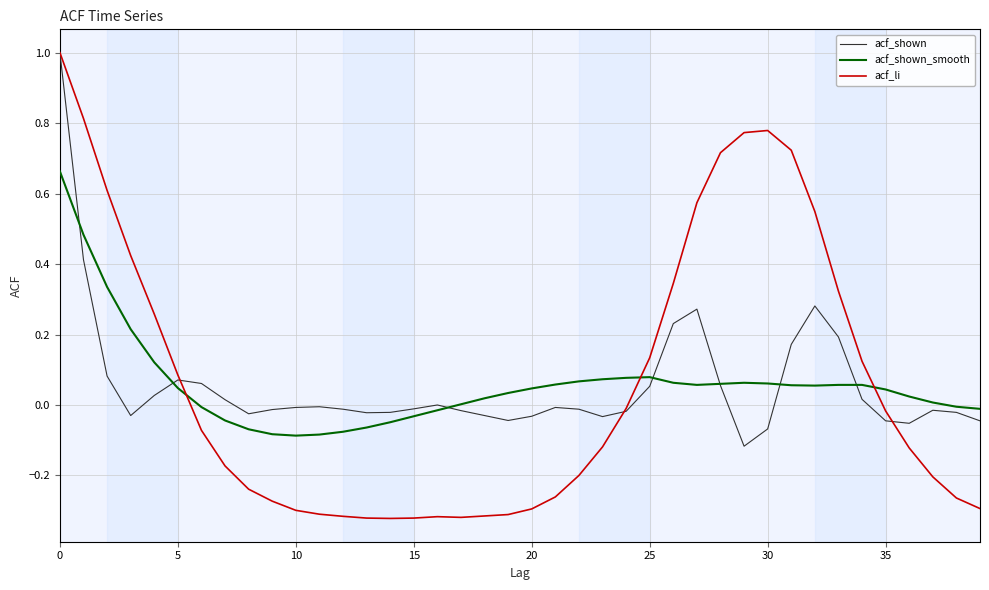

What is the maximum value for acf_shown?

1.0